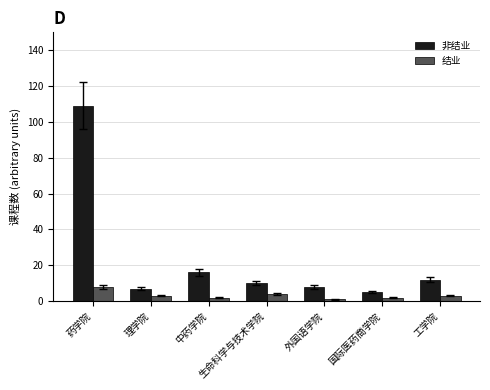

Reading right to left, what are all the values shown in this chart?

非结业: 工学院=12	国际医药商学院=5	外国语学院=8	生命科学与技术学院=10	中药学院=16	理学院=7	药学院=109
结业: 工学院=3	国际医药商学院=2	外国语学院=1	生命科学与技术学院=4	中药学院=2	理学院=3	药学院=8